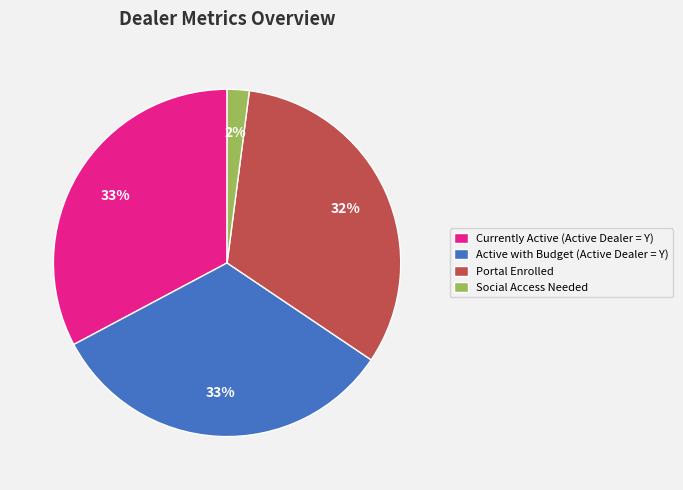

What percentage is the Currently Active (Active Dealer = Y) slice, to the nearest percent?

33%